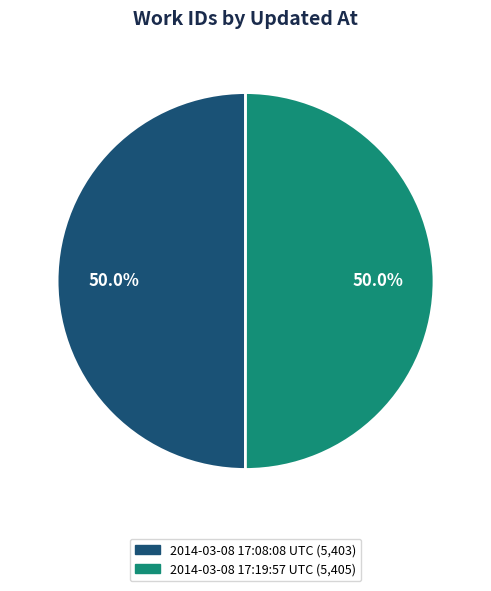

Approximately how many times larger is the value at 2014-03-08 17:19:57 UTC compared to 2014-03-08 17:08:08 UTC?

1.0